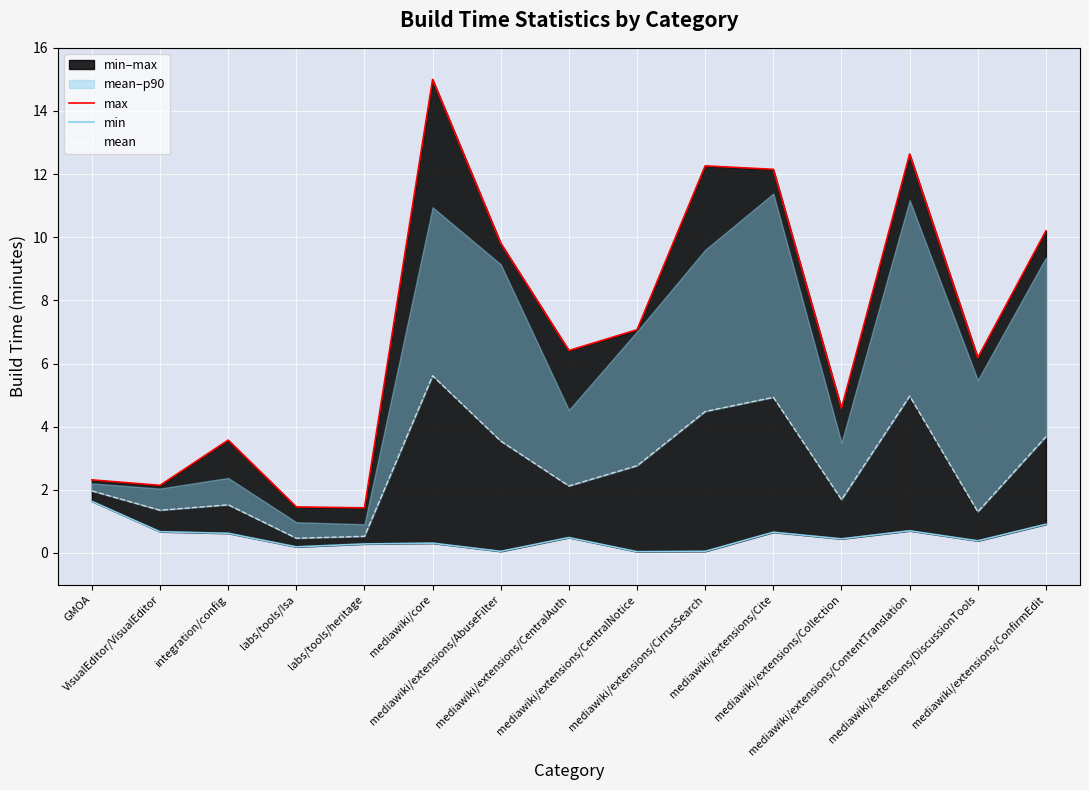

What is the difference between the maximum and second lowest values in the max series?

13.5